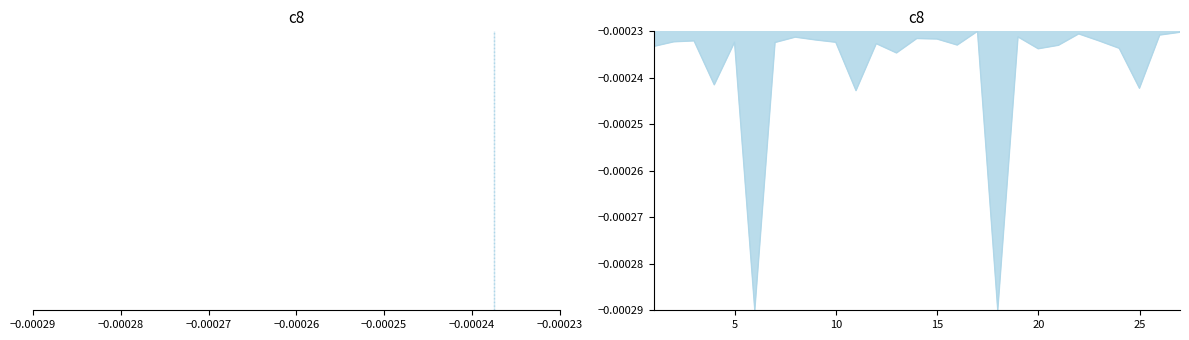

Between 7 and 16, which is larger?

7